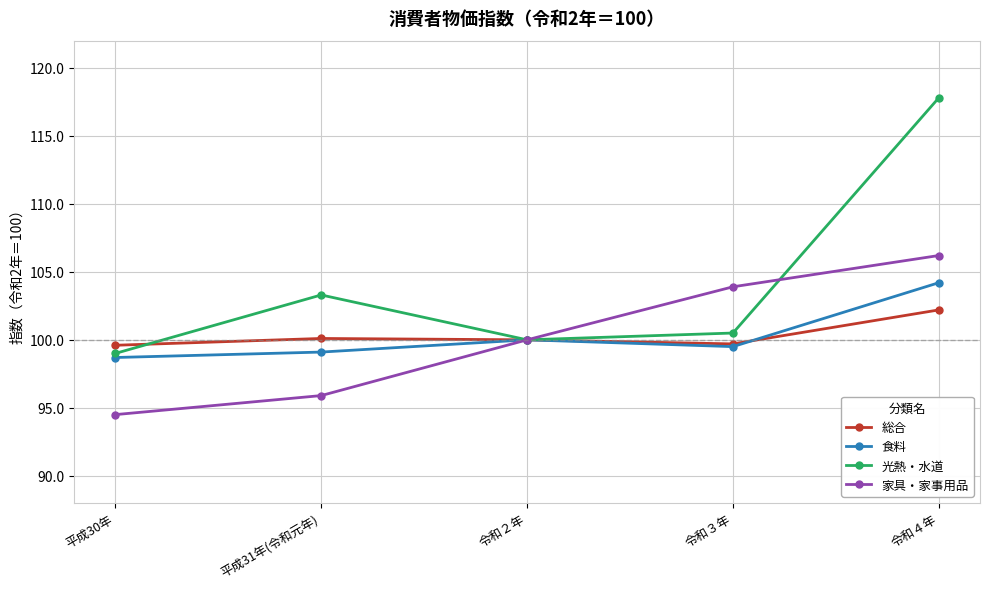

What is the difference between the 総合 values at 令和３年 and 令和２年?

0.3